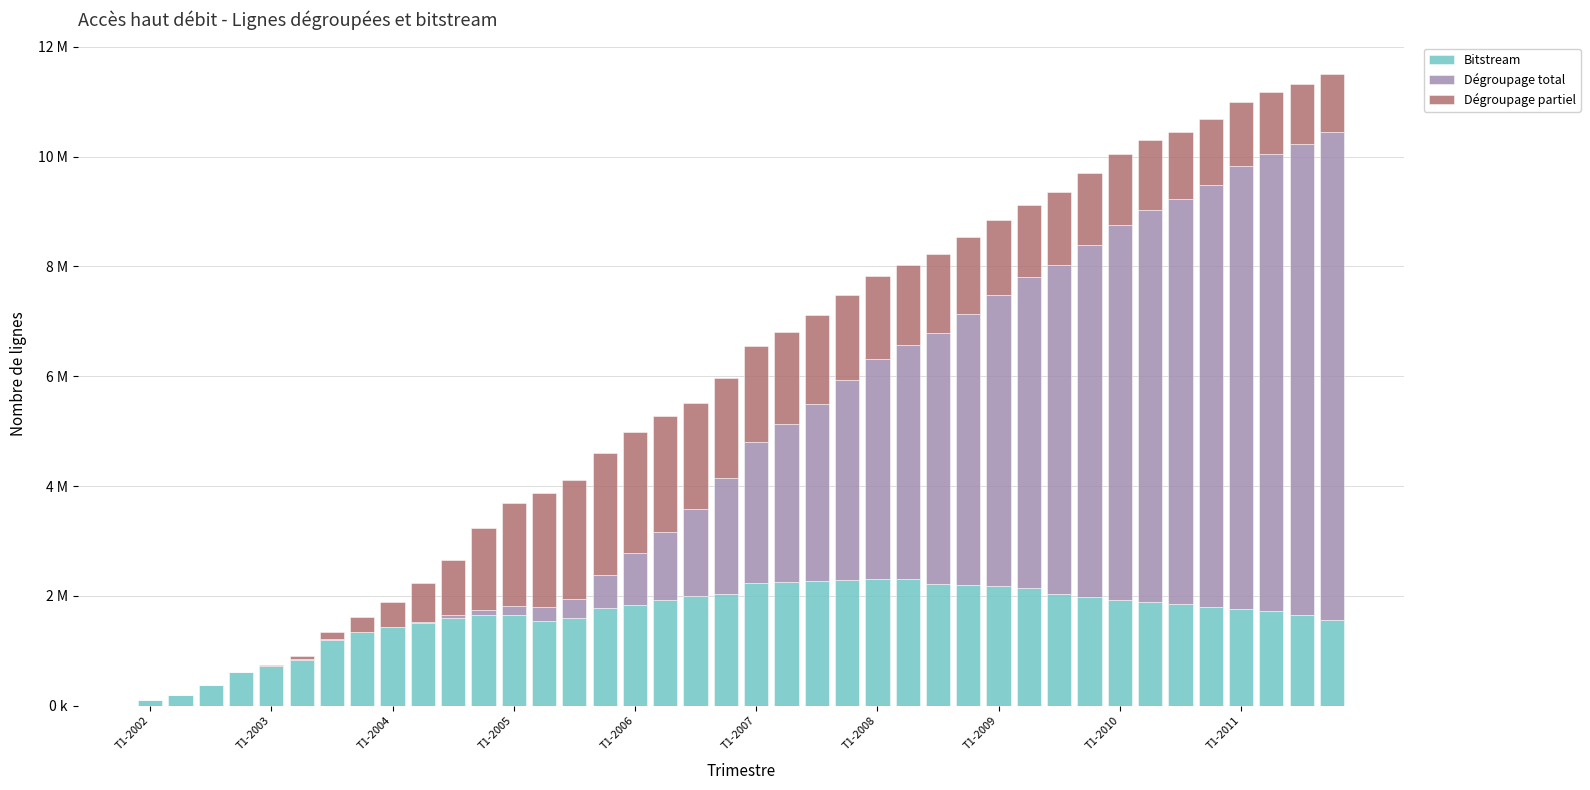

What are all the series names shown in the legend?

Bitstream, Dégroupage total, Dégroupage partiel